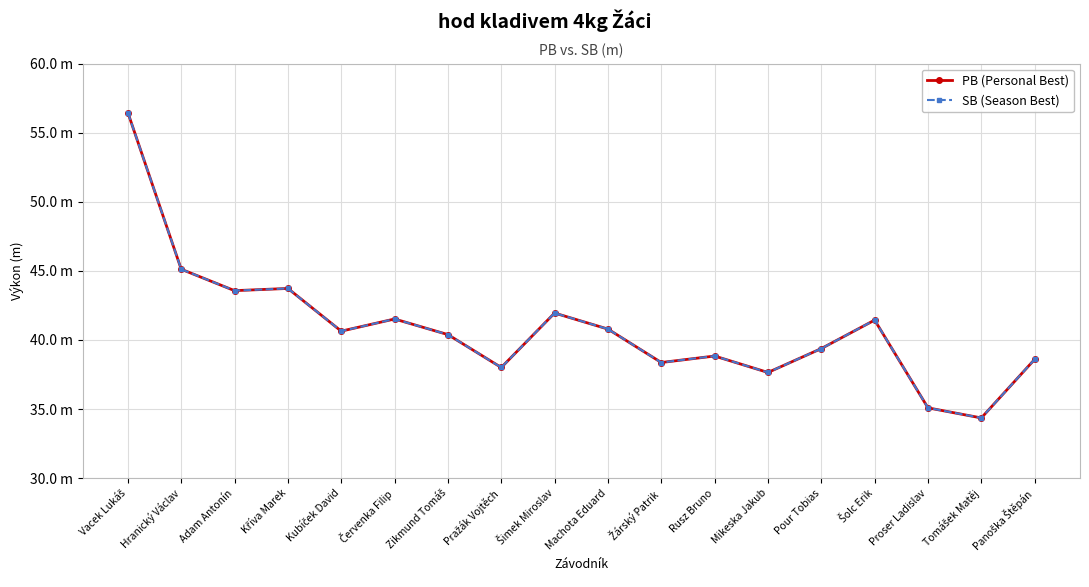

At which category does PB (Personal Best) reach its first local valley?

Adam Antonín